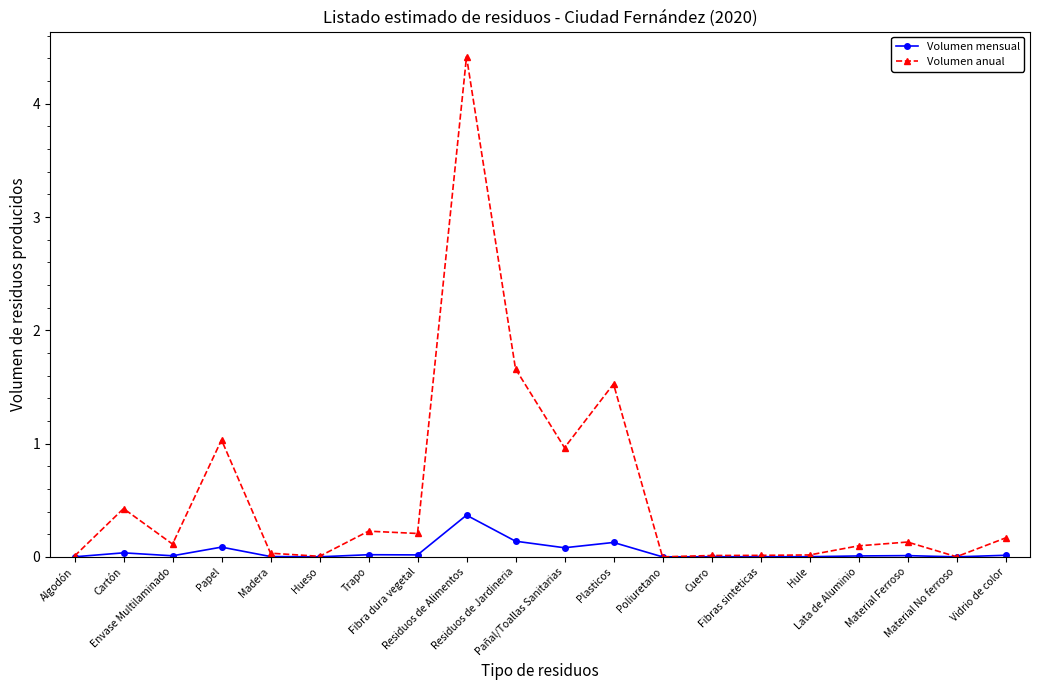

List the series in order of their overall mean, highest first.

Volumen anual, Volumen mensual